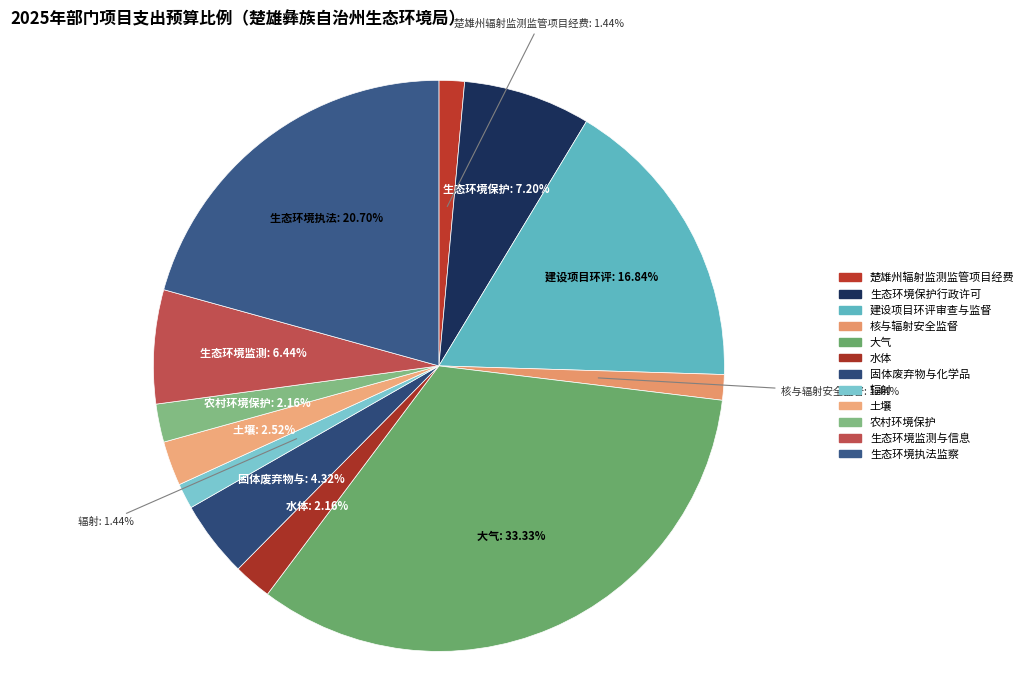

To the nearest percent, what is the difference between the largest and smallest slice percentages?

32%